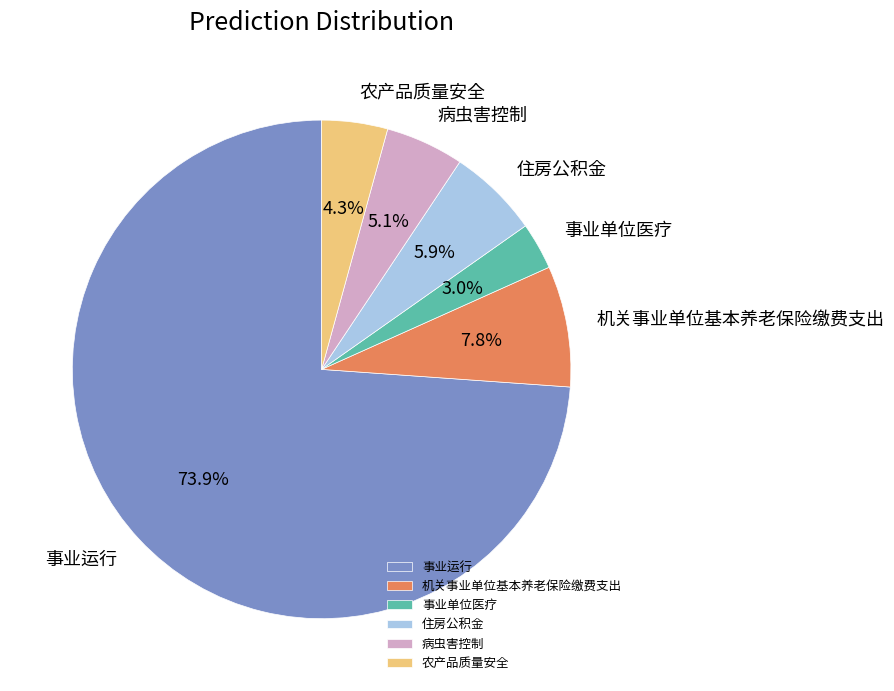

What percentage is the 事业单位医疗 slice, to the nearest percent?

3%